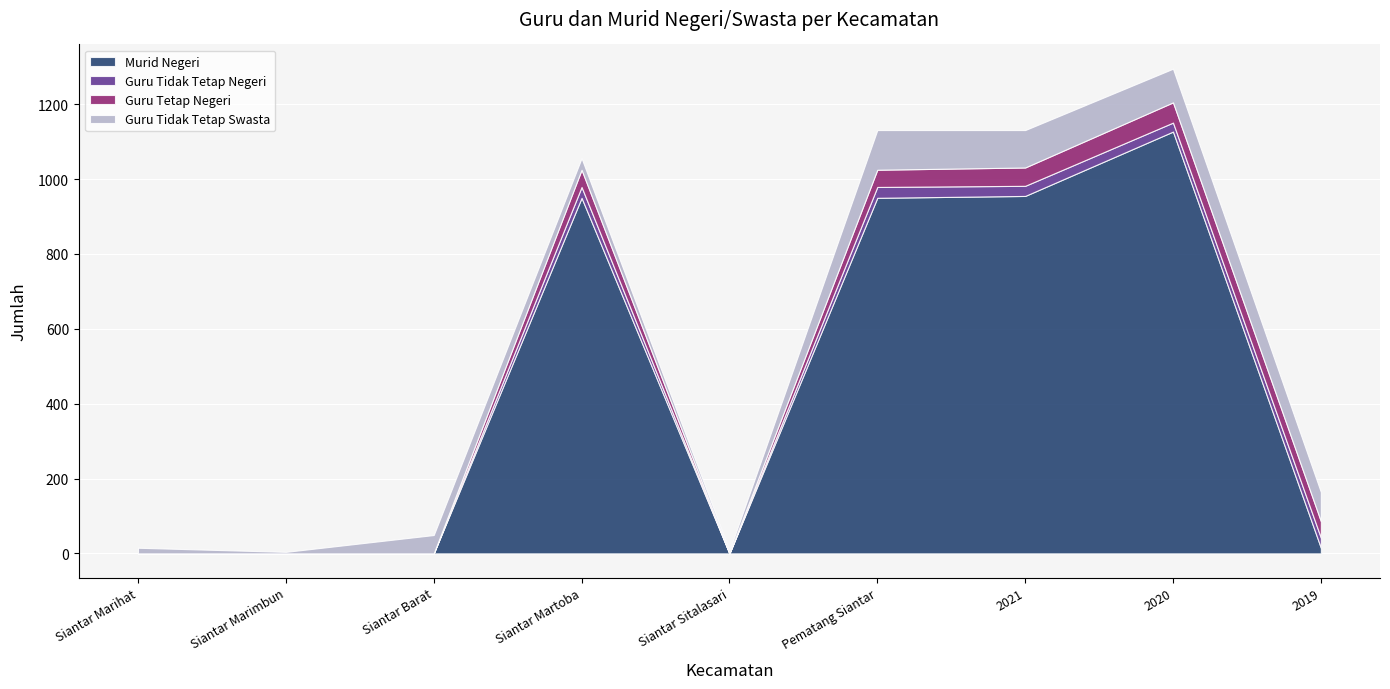

How many lines are shown in the chart?

4